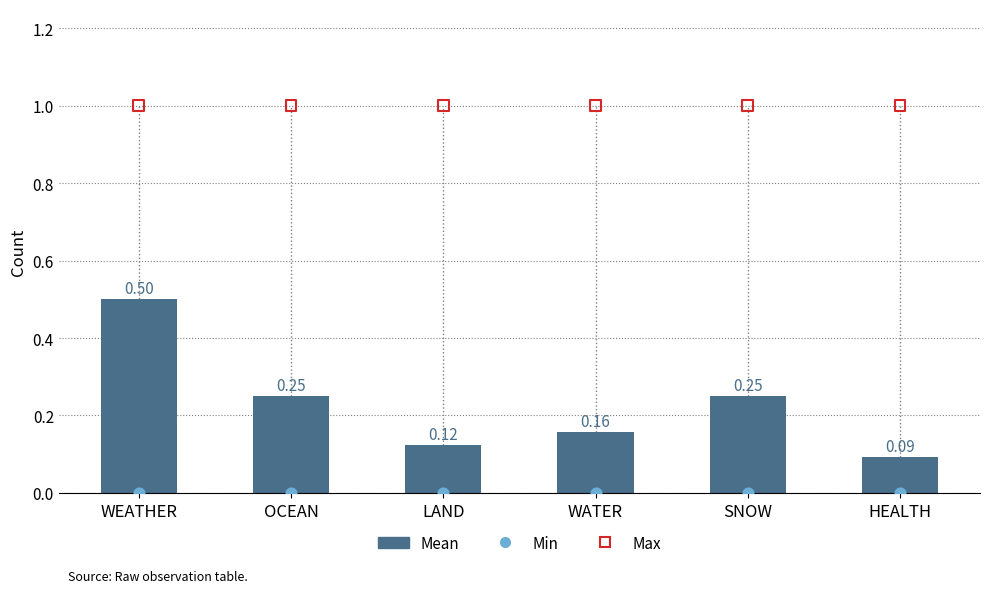

Is the value of Max at HEALTH greater than the value of Min at HEALTH?

Yes